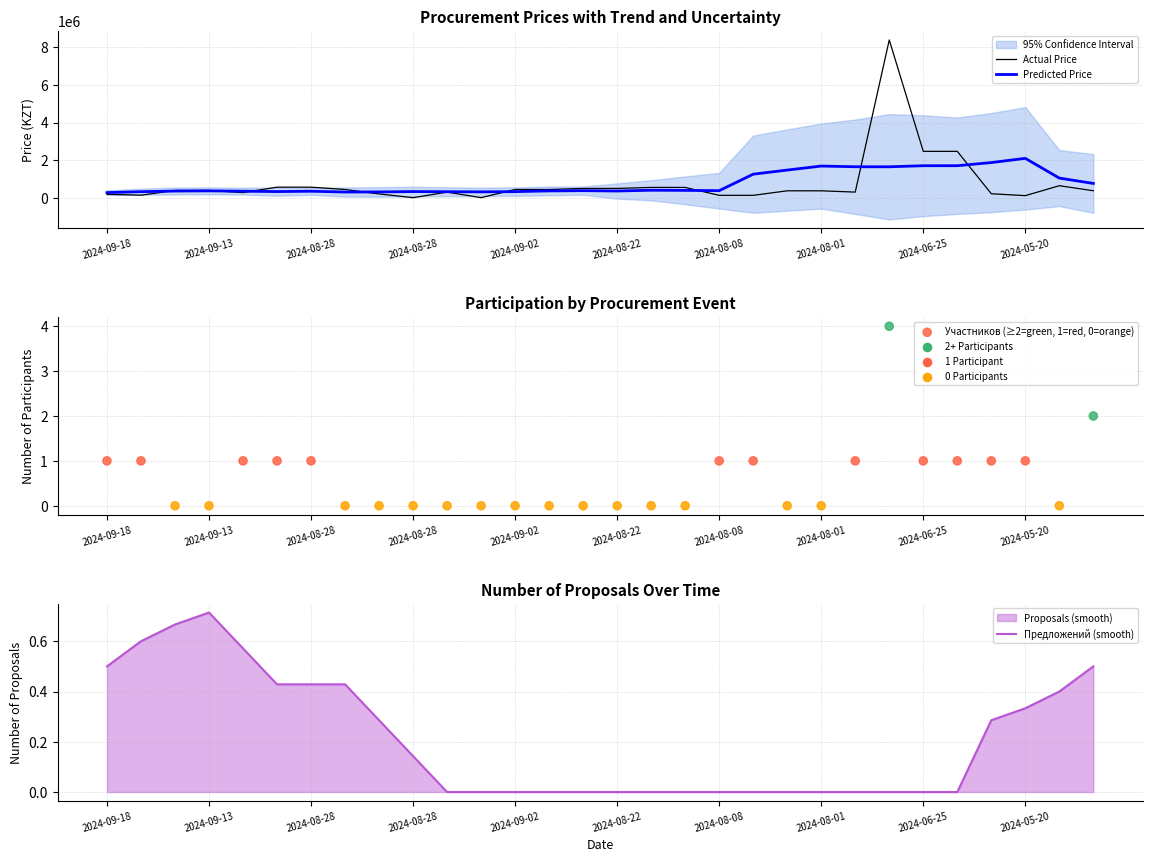

Is the value of Actual Price at 22 greater than the value of Предложений (smooth) at 27?

Yes